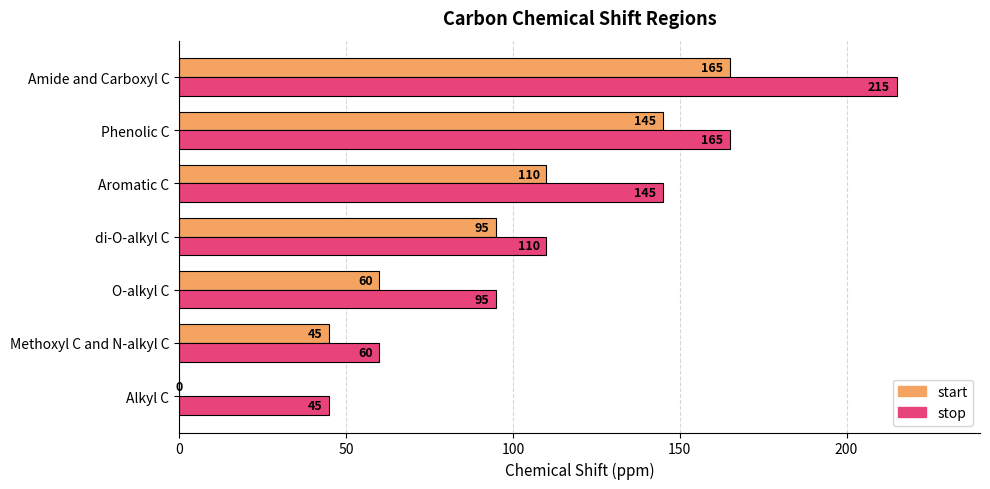

What is the highest value of the start series?

165